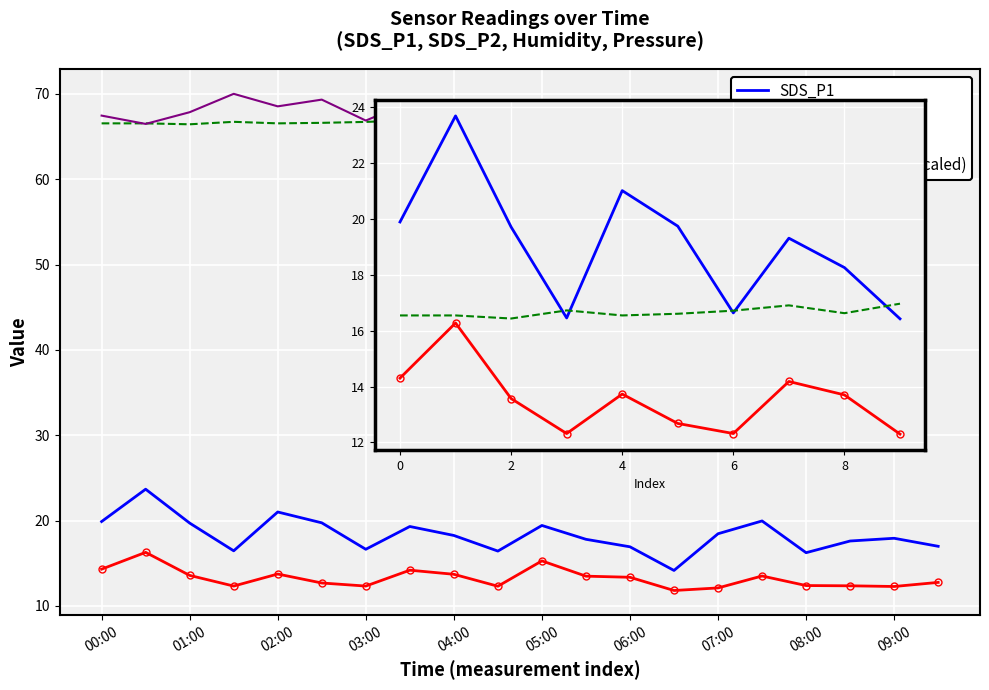

How many lines are shown in the chart?

4